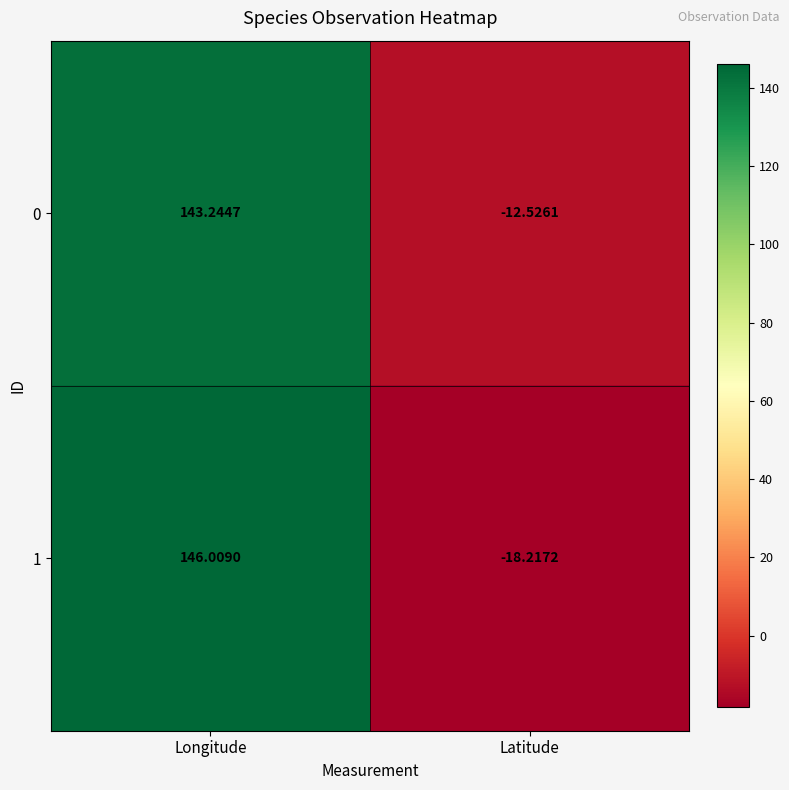

At Longitude, list the series in order from largest to smallest.

1, 0